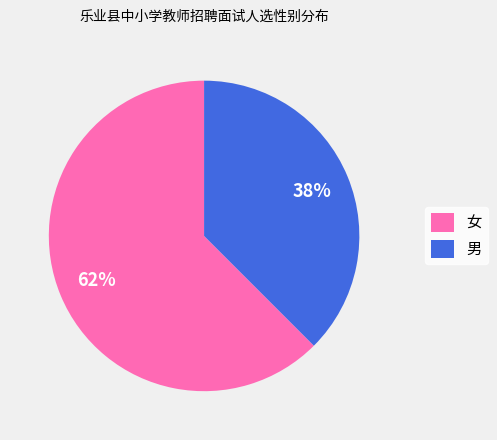

How many slices are in this pie chart?

2